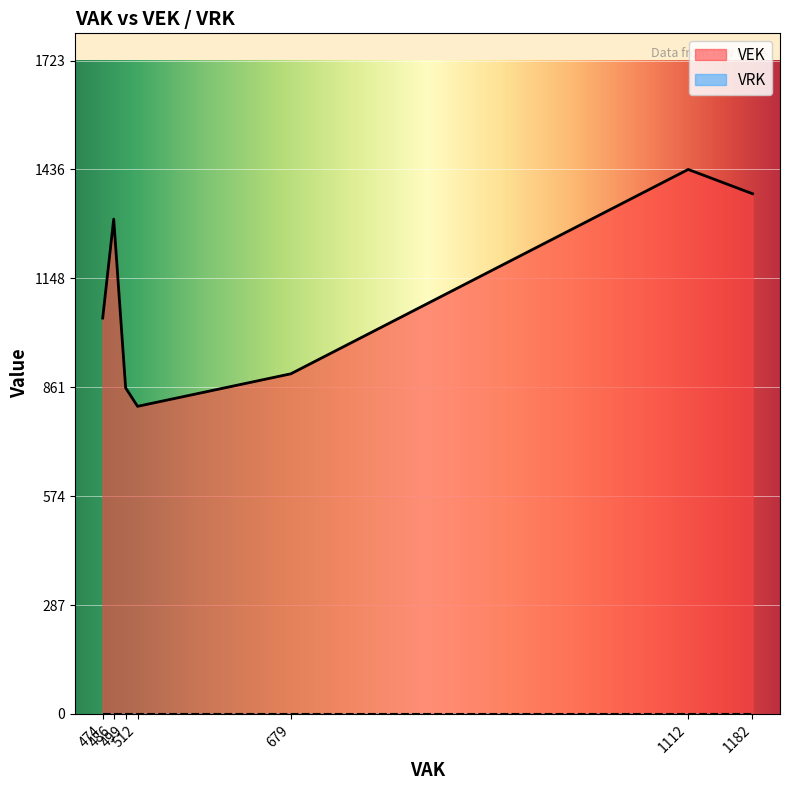

What is the difference between the VEK values at 512 and 486?

493.8